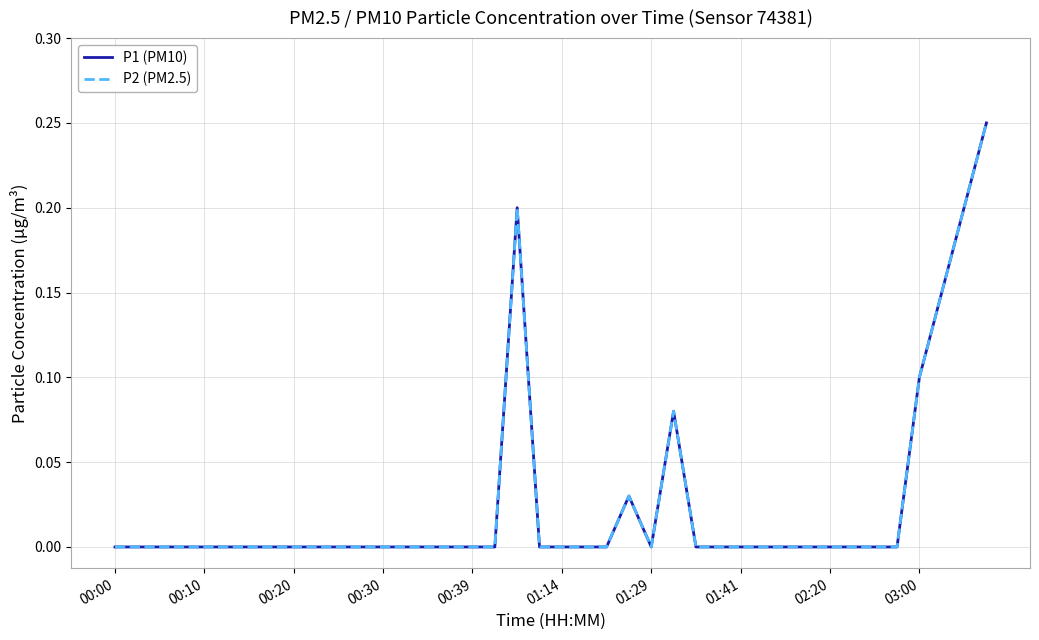

Is this an area chart (filled region under the line)?

No